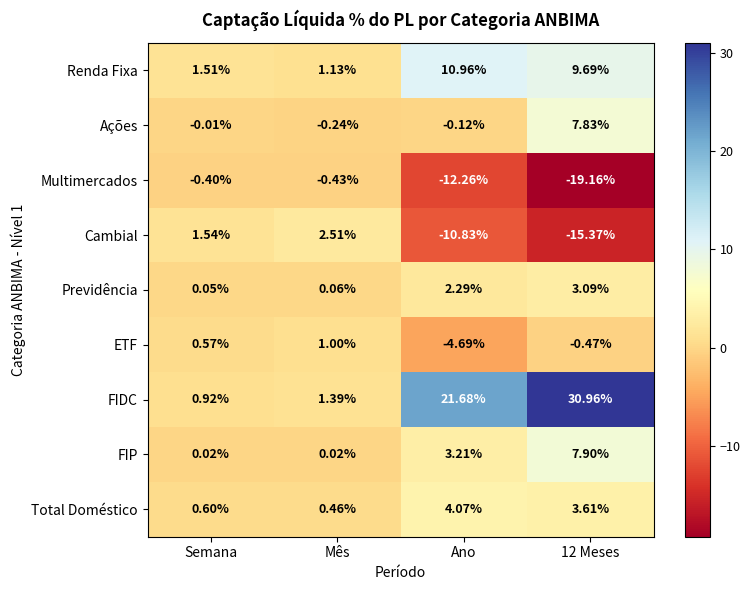

Rank the series at 12 Meses from highest to lowest value.

FIDC, Renda Fixa, FIP, Ações, Total Doméstico, Previdência, ETF, Cambial, Multimercados